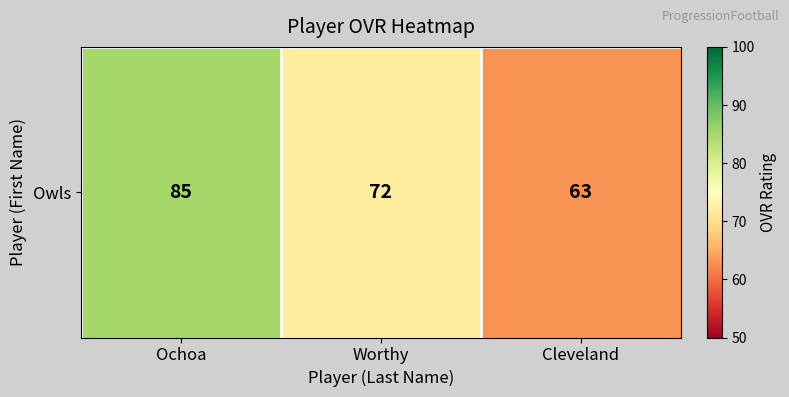

Where does the data first go above 72?

Ochoa